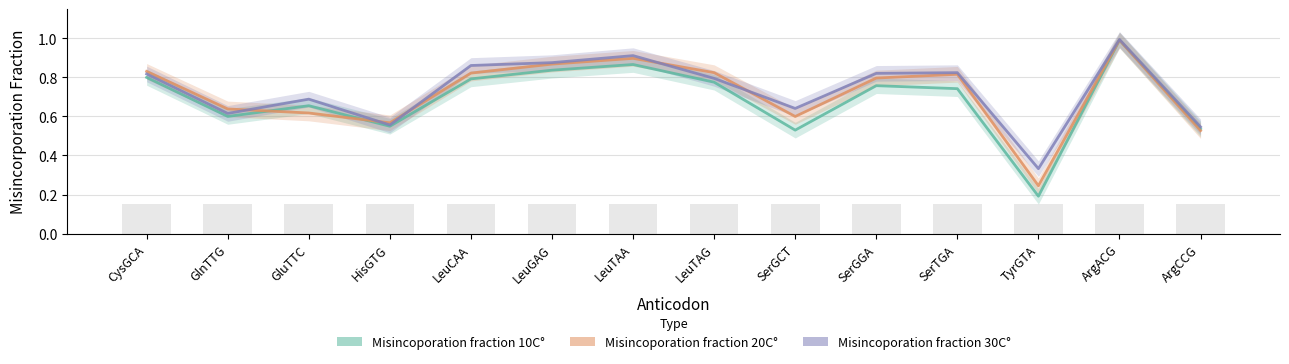

What value does the Misincoporation fraction 20C° series have at GlnTTG?

0.6